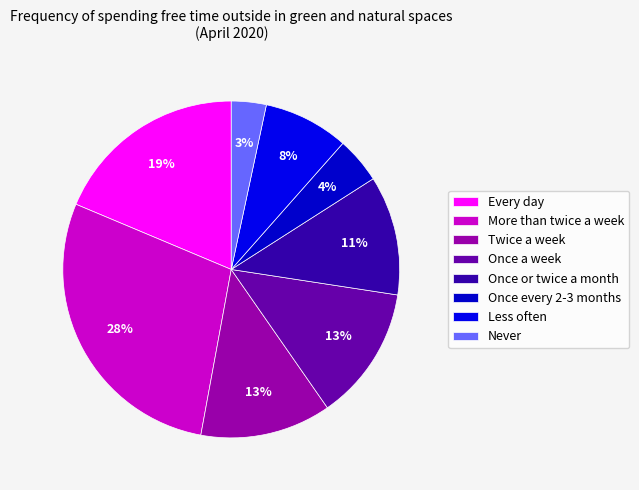

How many slices are in this pie chart?

8